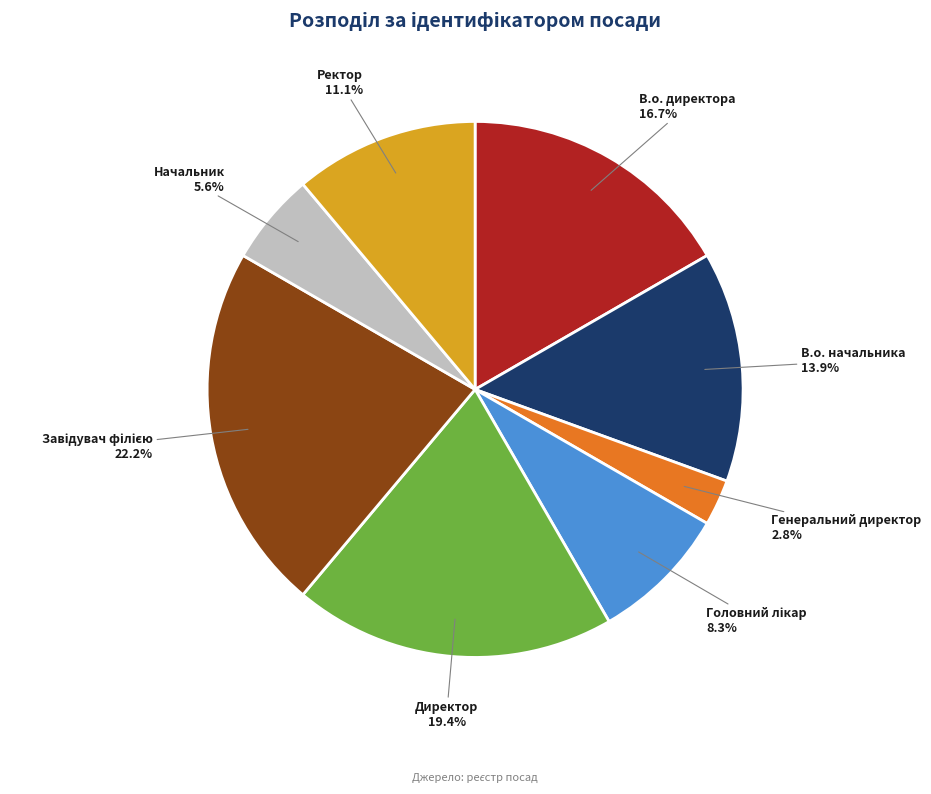

Approximately how many times larger is the value at Начальник compared to В.о. директора?

0.3